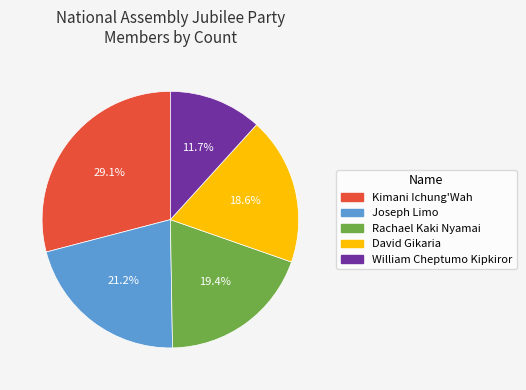

To the nearest percent, what portion does Kimani Ichung'Wah represent?

29%